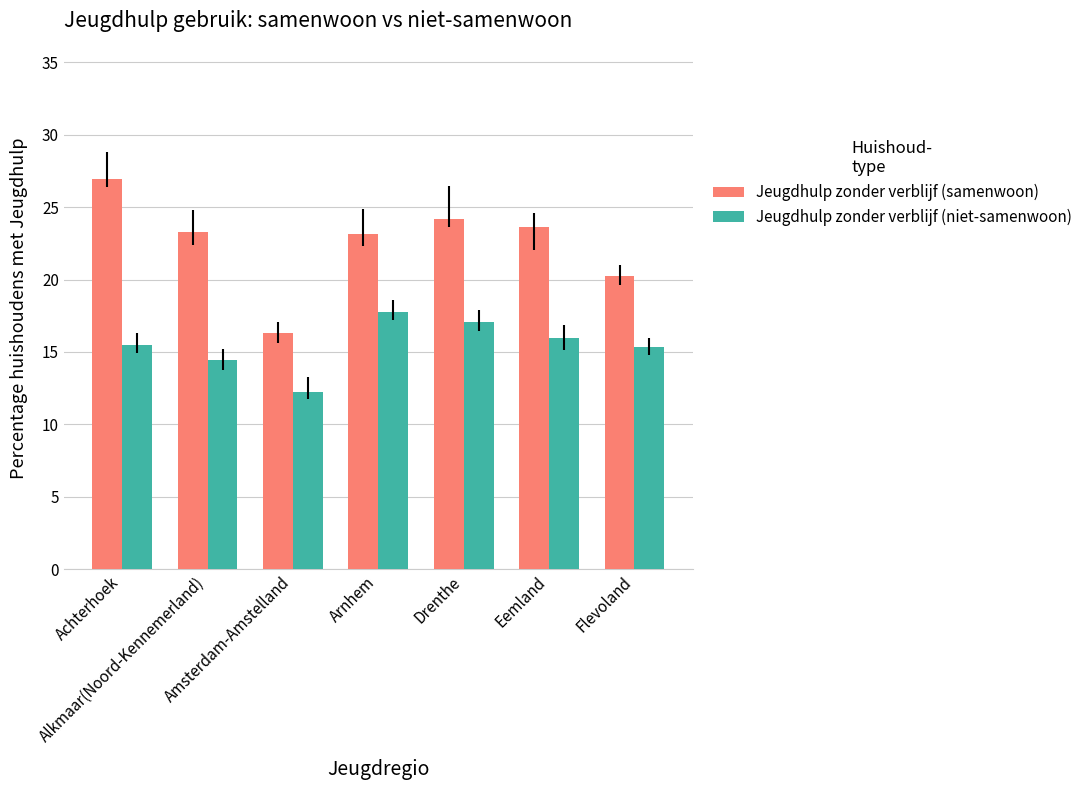

At which category is the sum across all series the highest?

Achterhoek